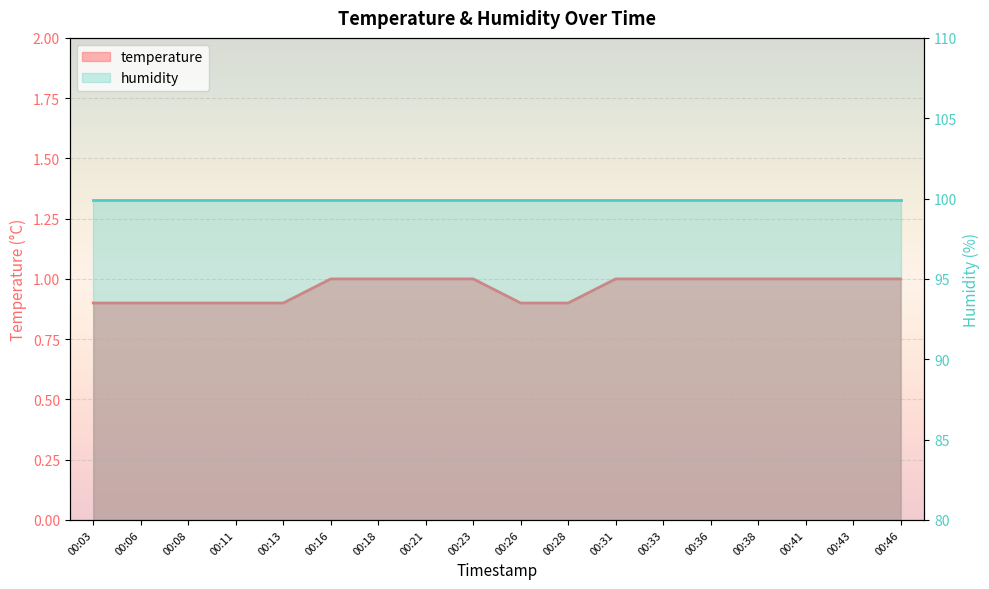

What is the change in value from 00:08 to 00:16?

+0.1